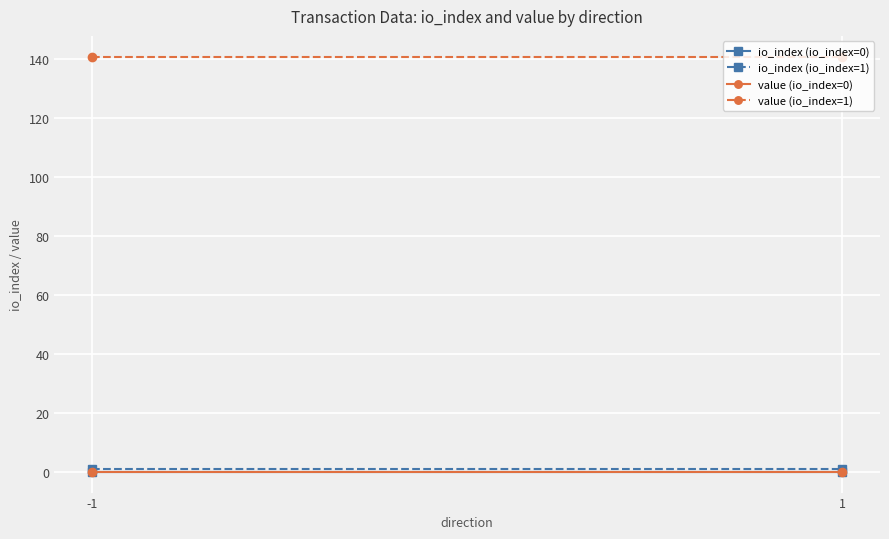

What is the value of the io_index (io_index=1) point at the 1st from the left?

1.0